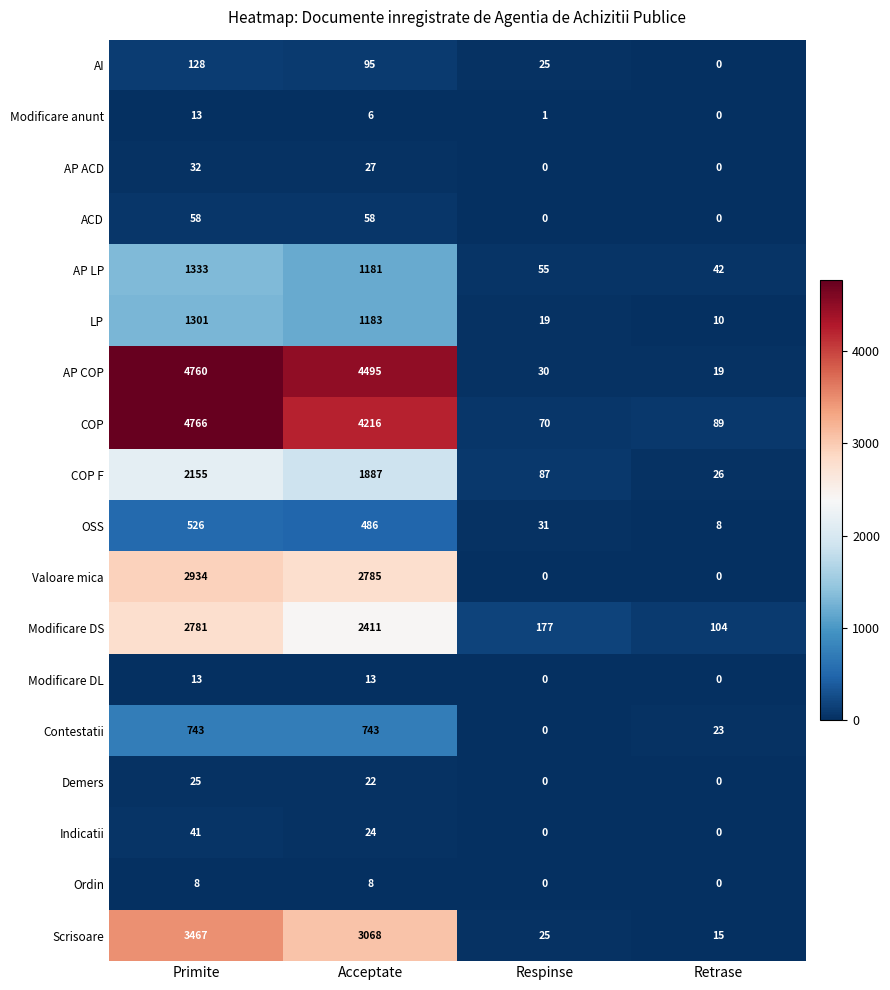

Read the AI value at Primite.

128